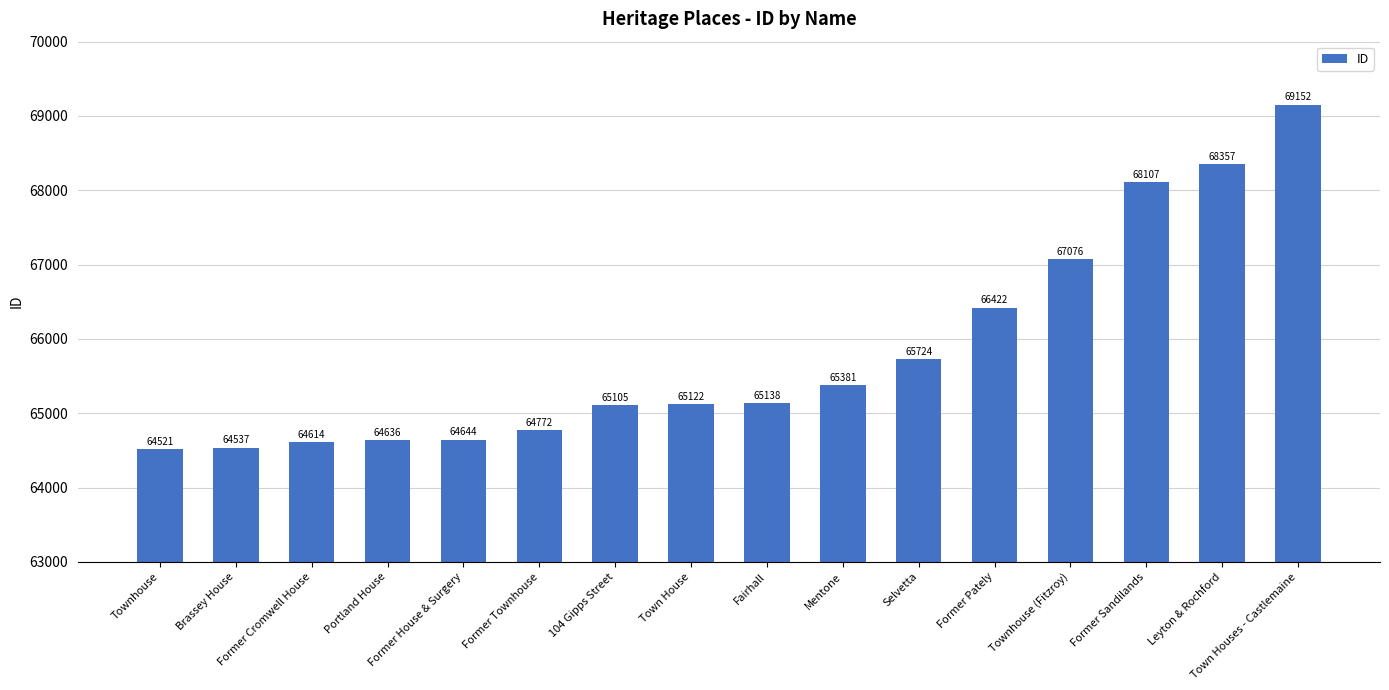

Approximately how many times larger is the value at Brassey House compared to Mentone?

1.0